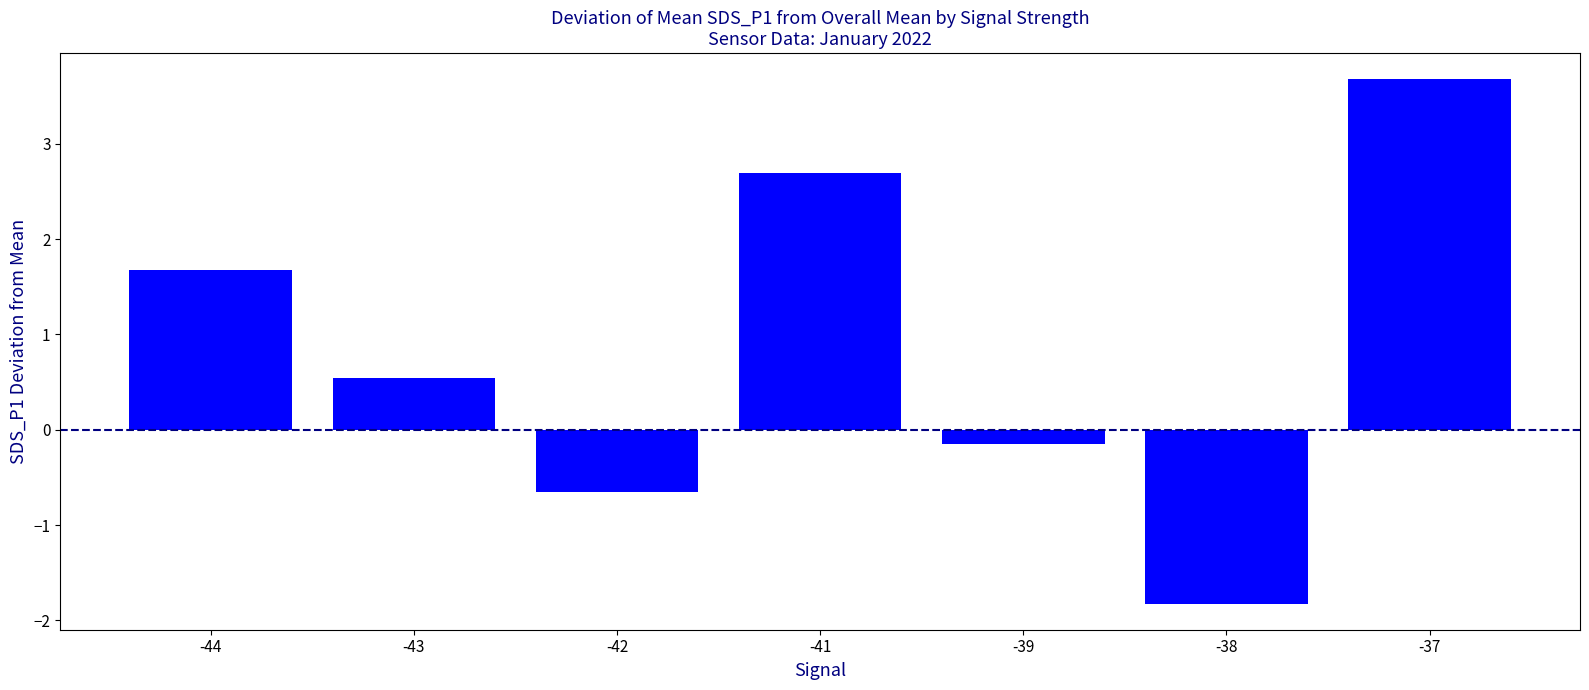

How many data points does each series have?

7